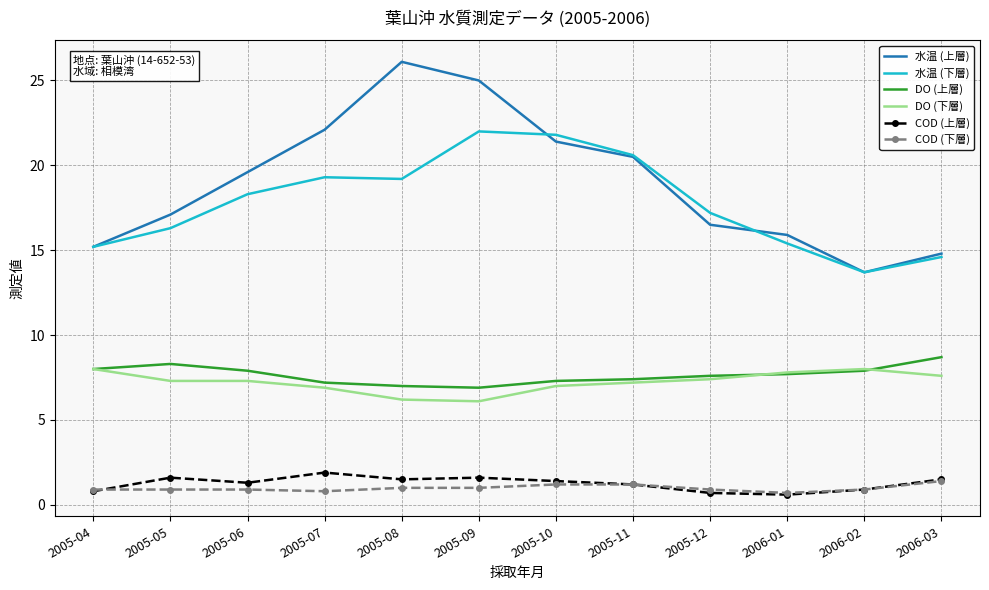

How many series are shown in this chart?

6